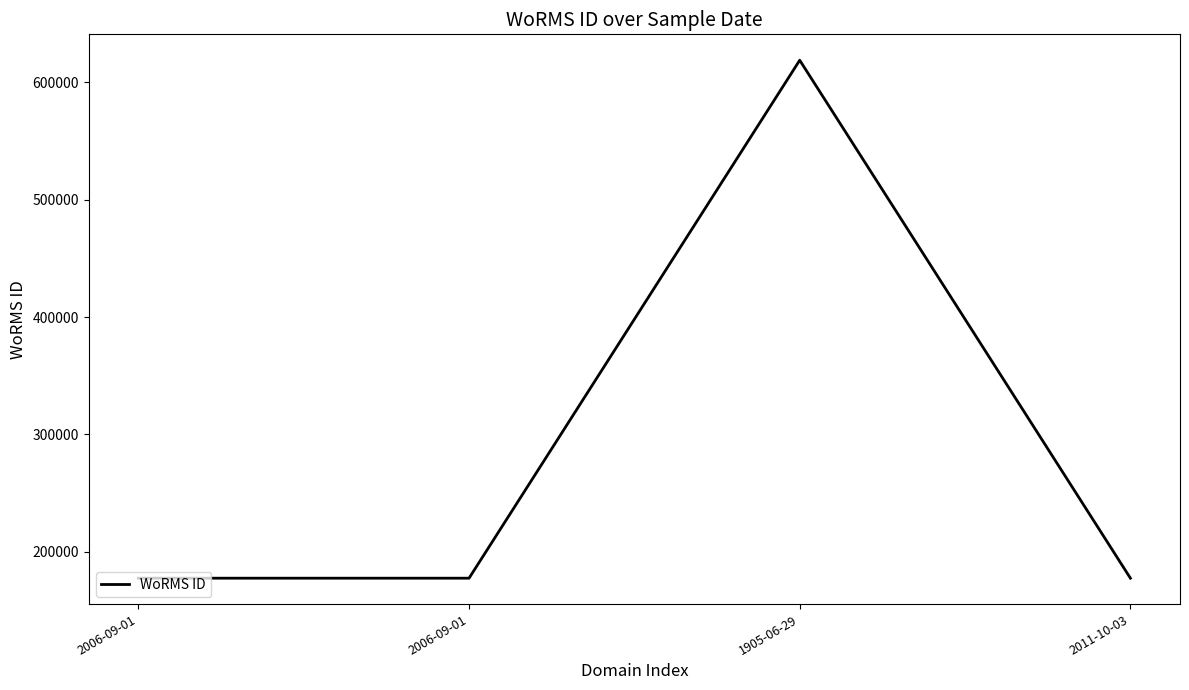

What is the sum of the values at 2006-09-01 and 2011-10-03?

355190